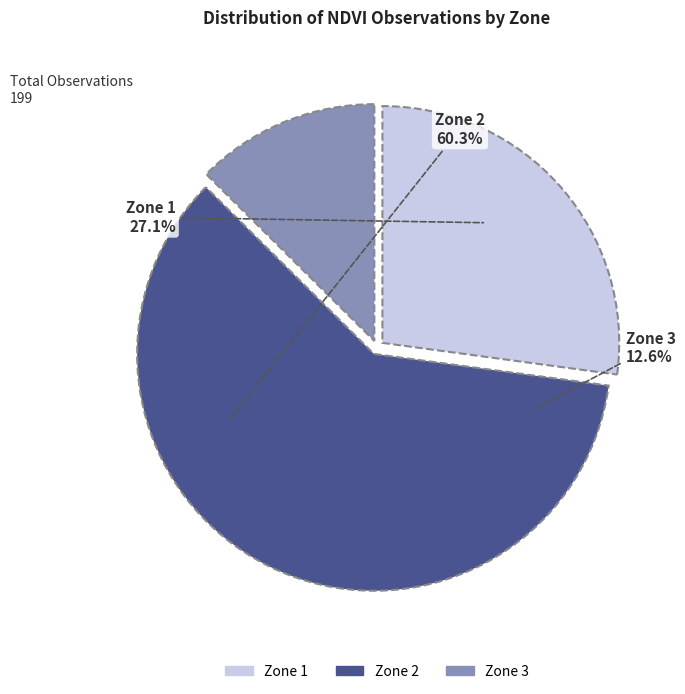

What percentage is the Zone 3 slice, to the nearest percent?

13%